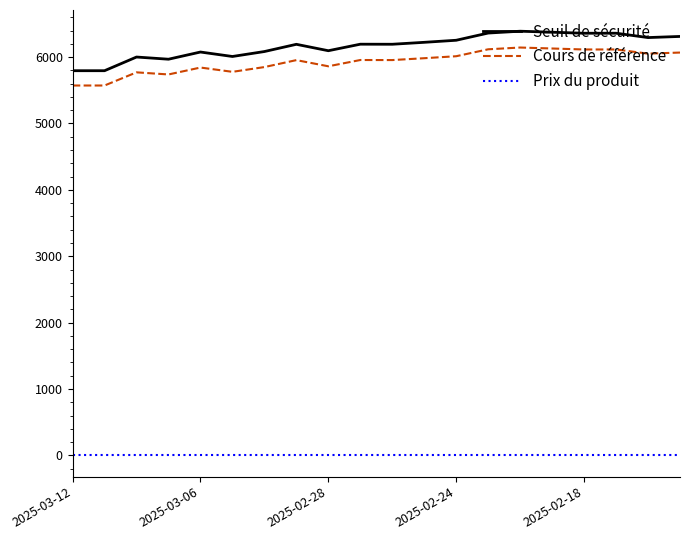

True or false: Prix du produit and Cours de référence intersect in this chart.

False